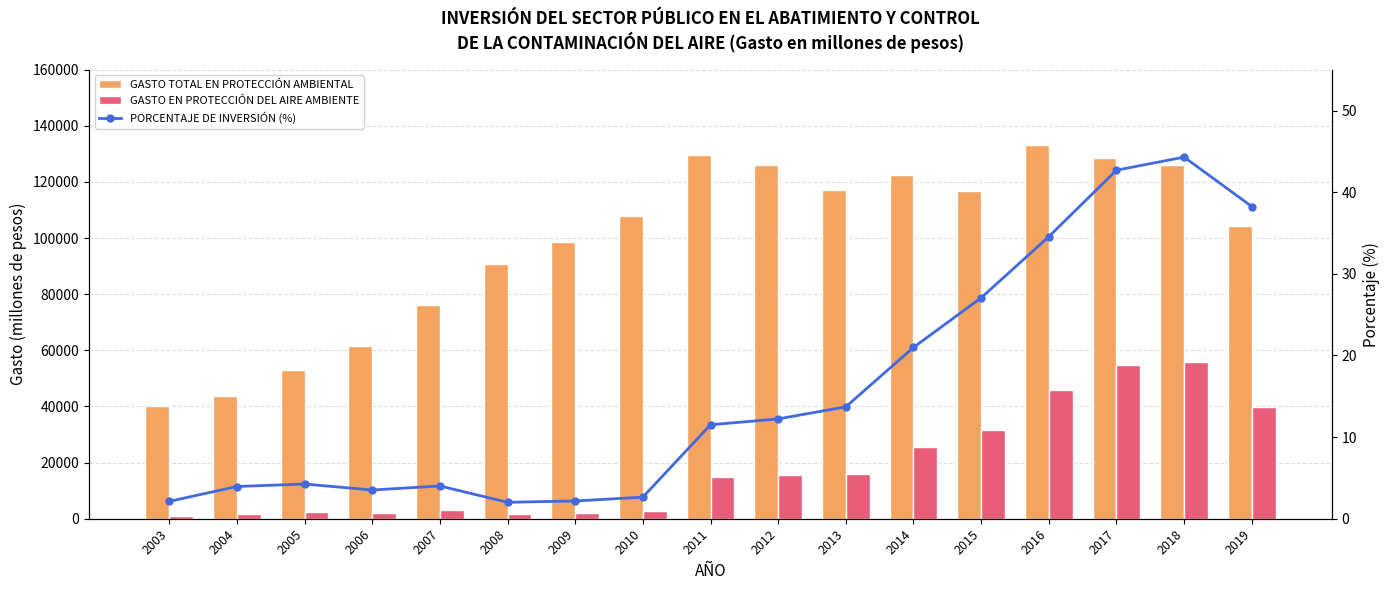

How many data points does each series have?

17